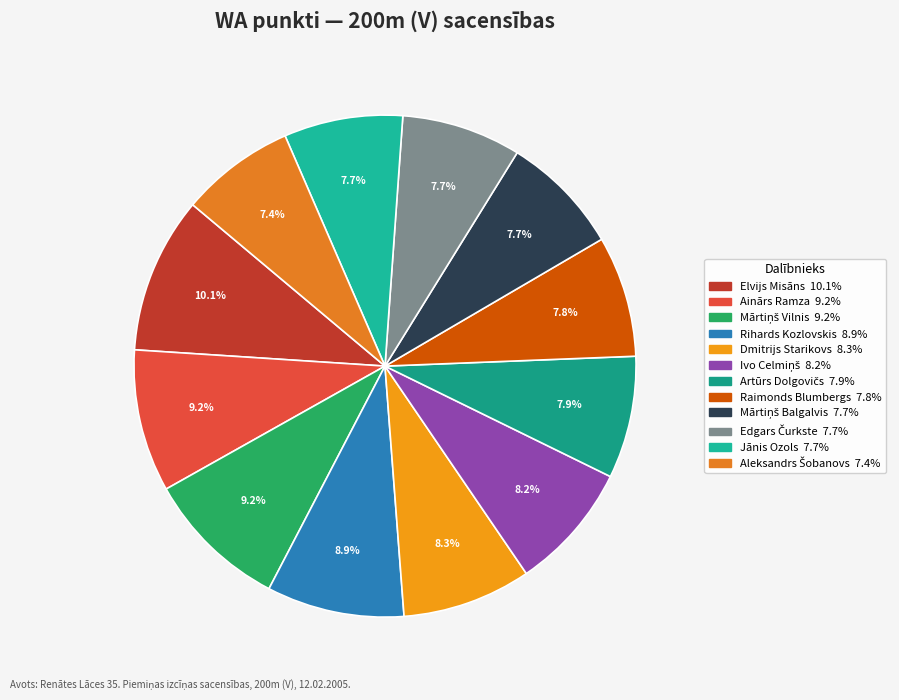

What portion of the pie excludes Elvijs Misāns?

89.9%